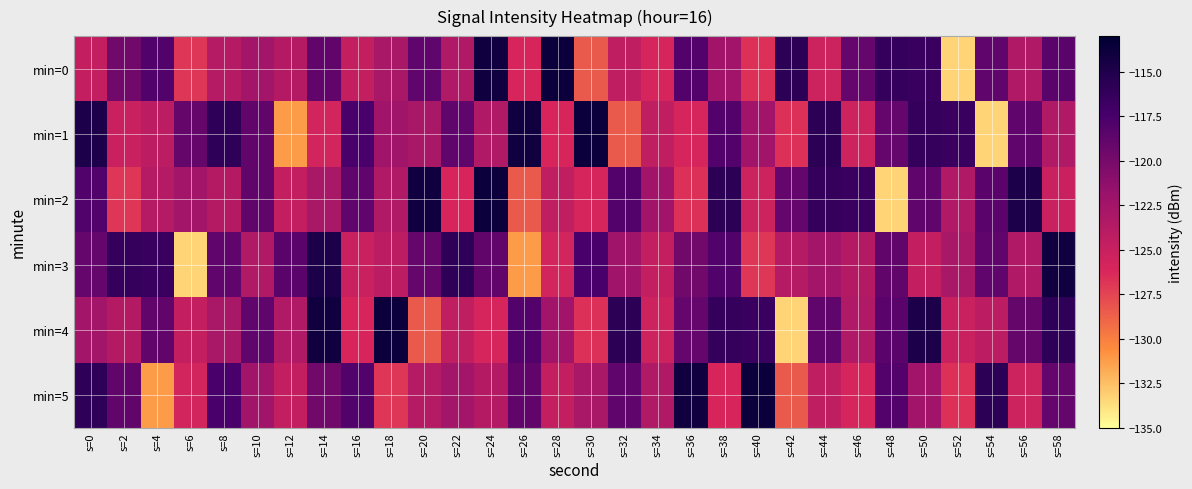

What is the smallest value displayed?

-133.3